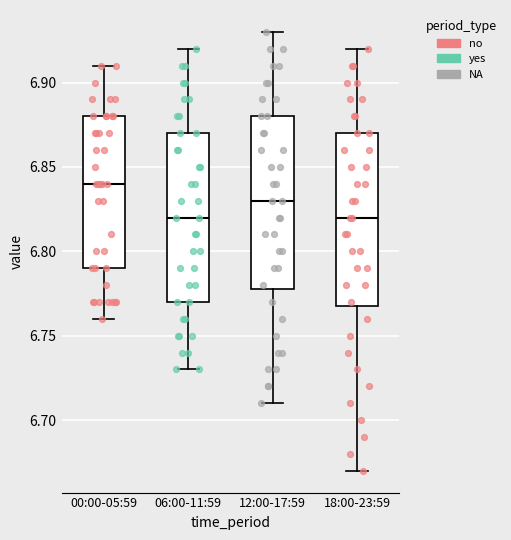

Which box's median line is the highest?

00:00-05:59